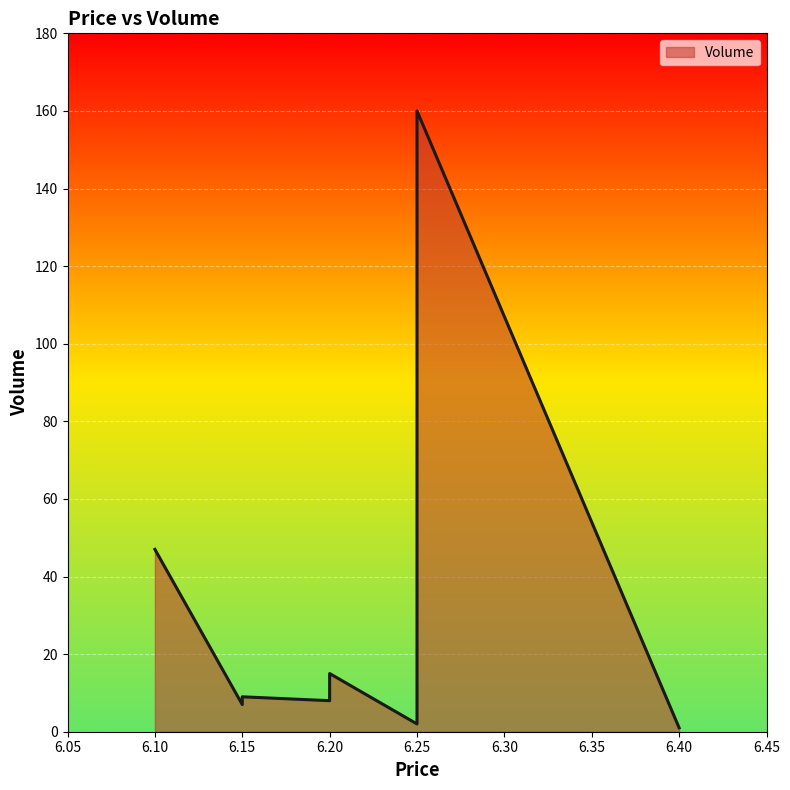

At which category does the chart reach its minimum across all series?

6.4